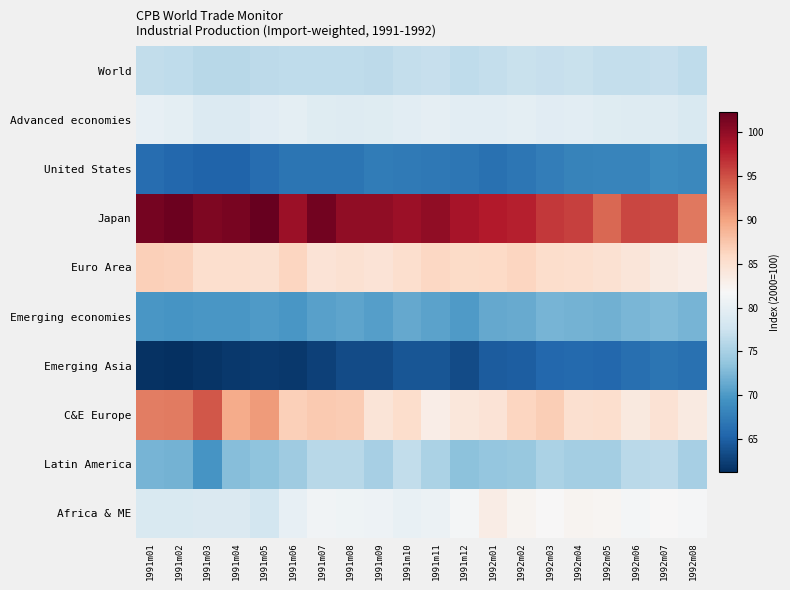

Which series has the largest total across all categories?

Japan